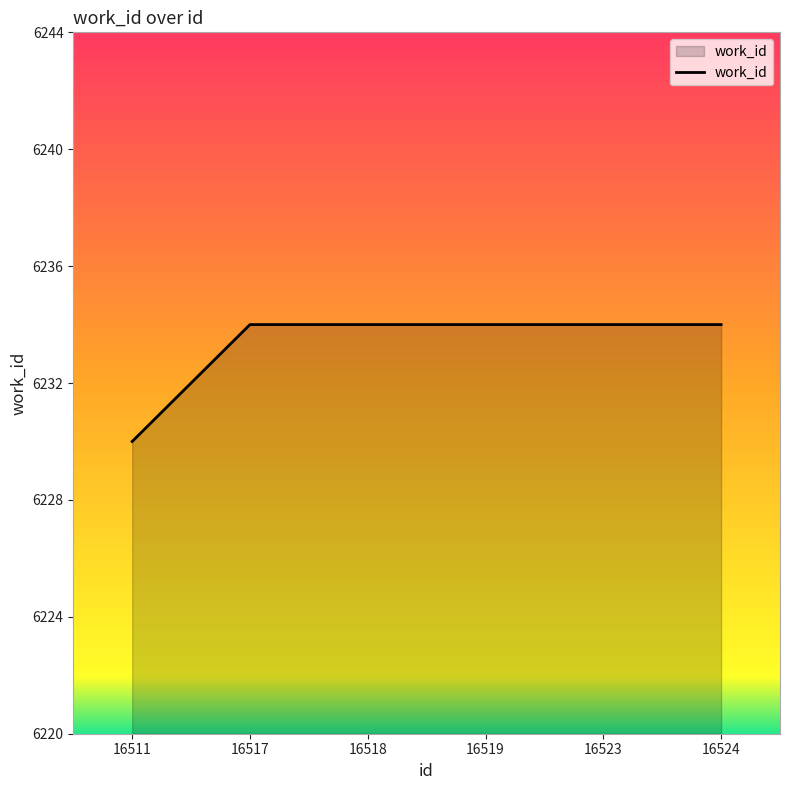

Is it true that the value at 16519 is 3990?

False